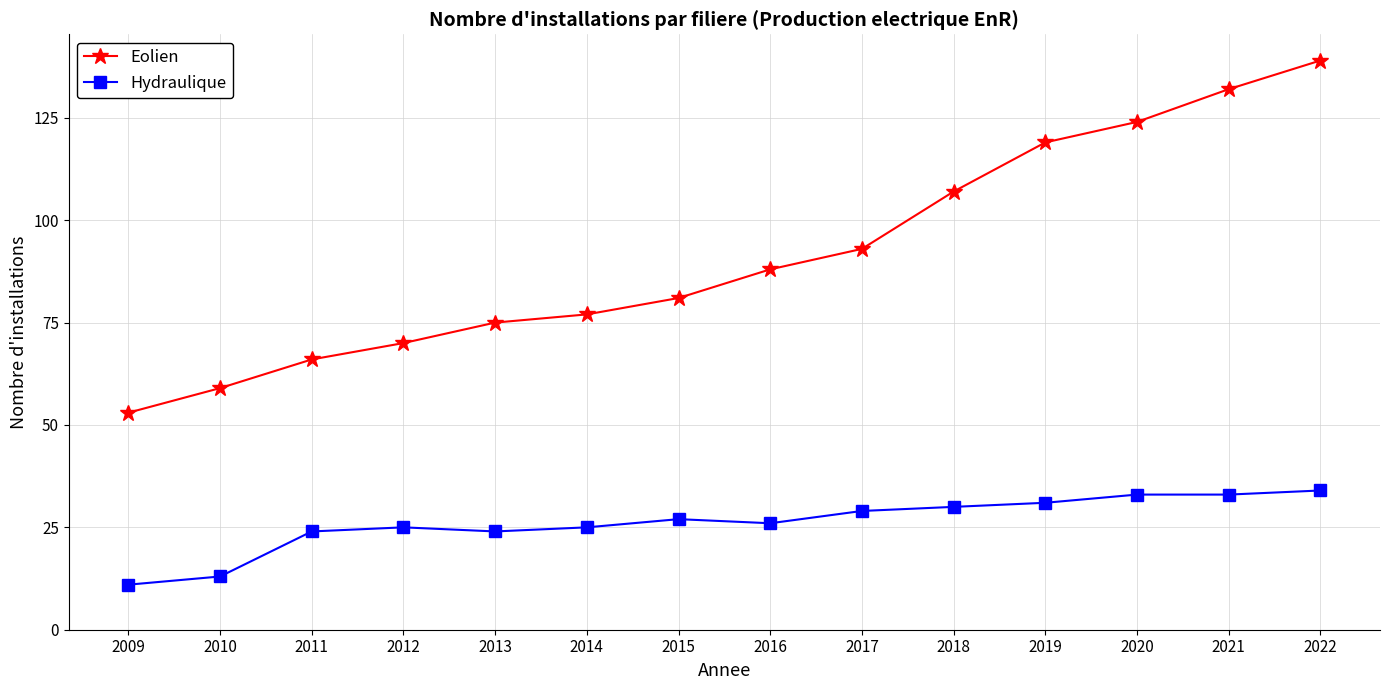

What is the sum of all Eolien values?

1283